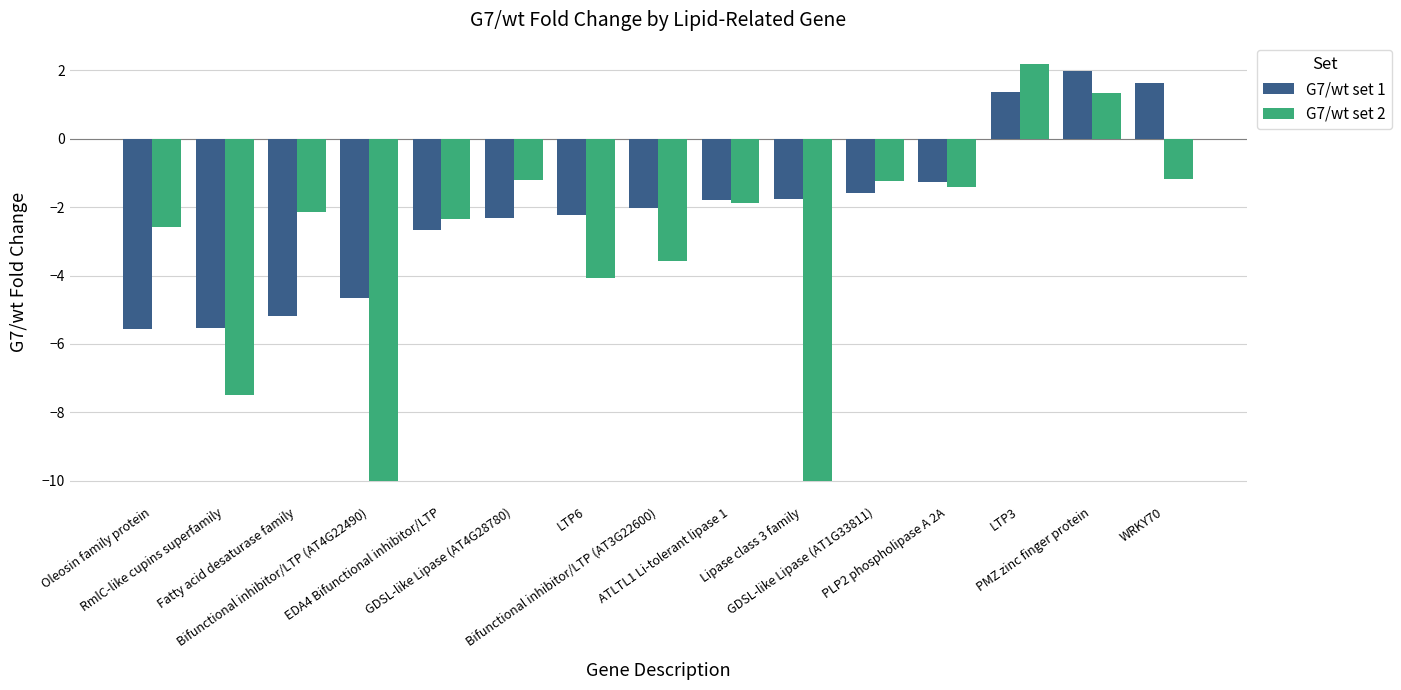

At which category is the sum across all series the highest?

LTP3